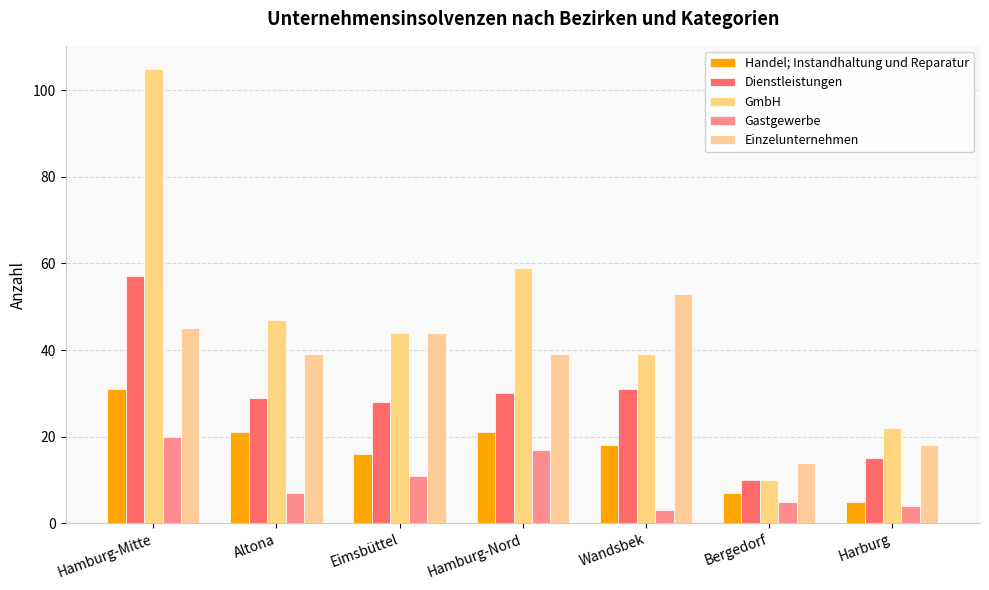

Rank the series by their average value, from highest to lowest.

GmbH, Einzelunternehmen, Dienstleistungen, Handel; Instandhaltung und Reparatur, Gastgewerbe